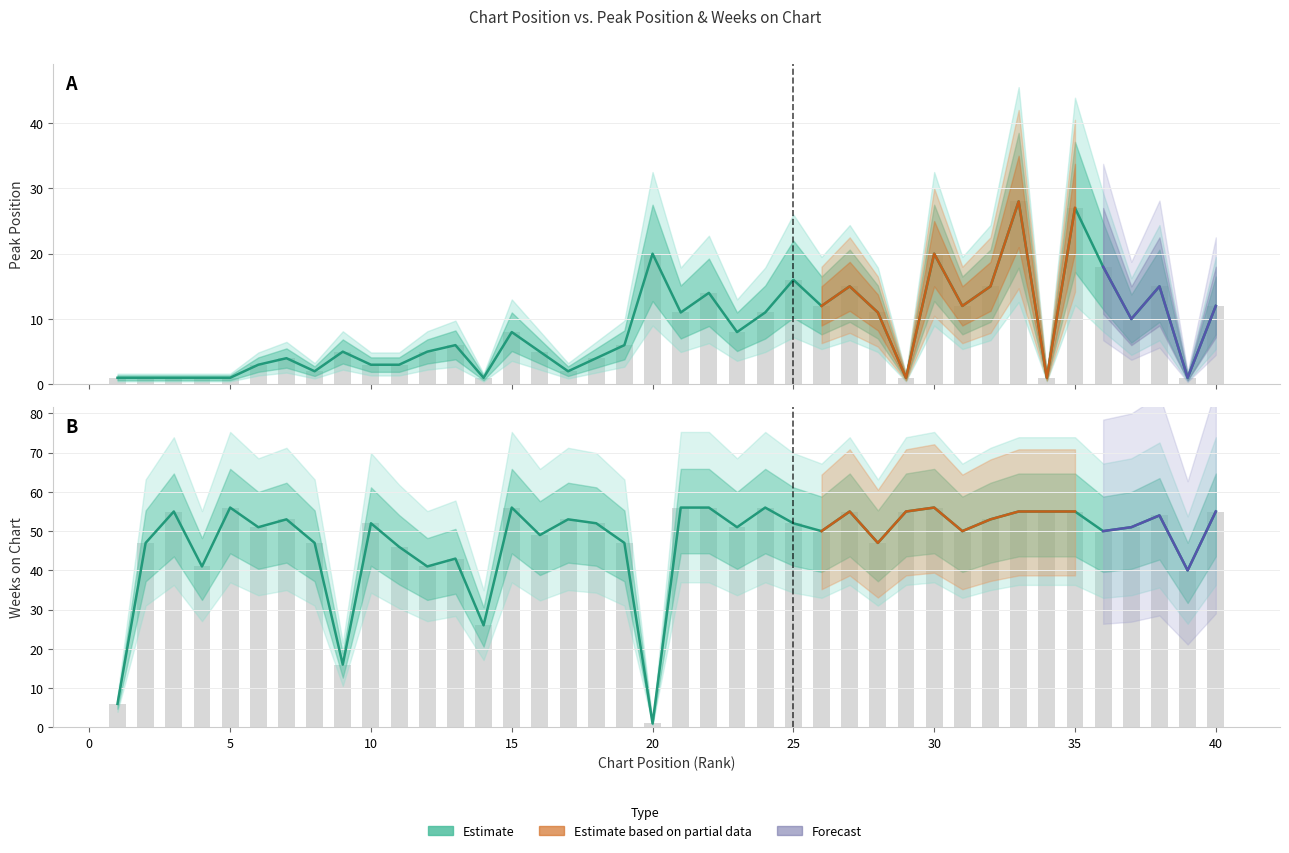

At which label does Peak Position reach its minimum?

1